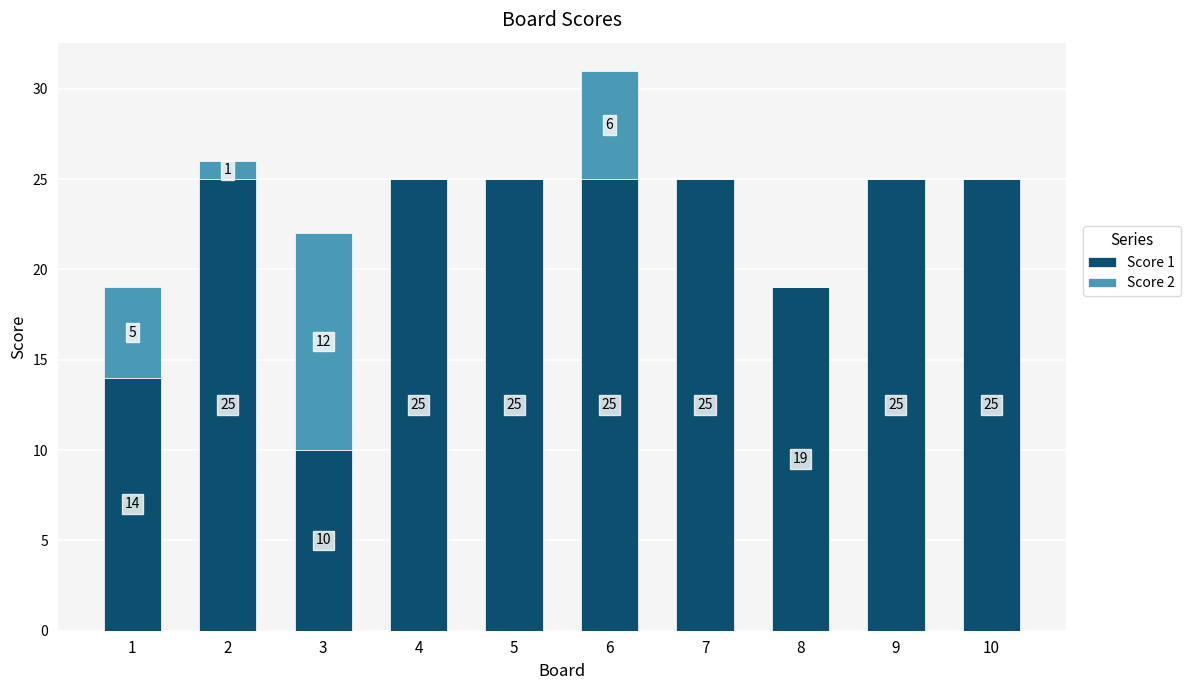

At which category is the sum across all series the highest?

6